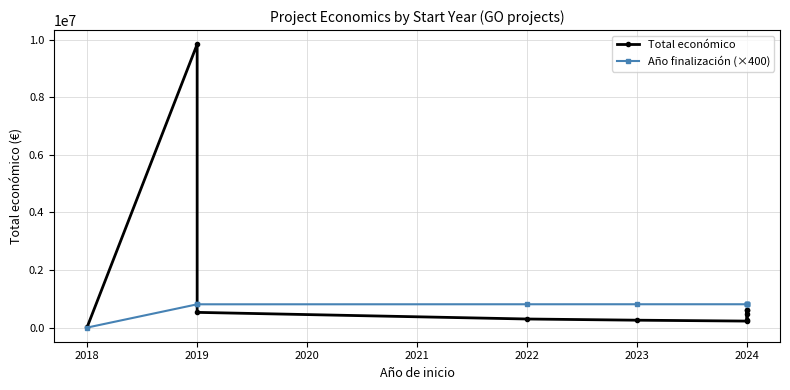

Which category has the highest value in the Año finalización (×400) series?

2024